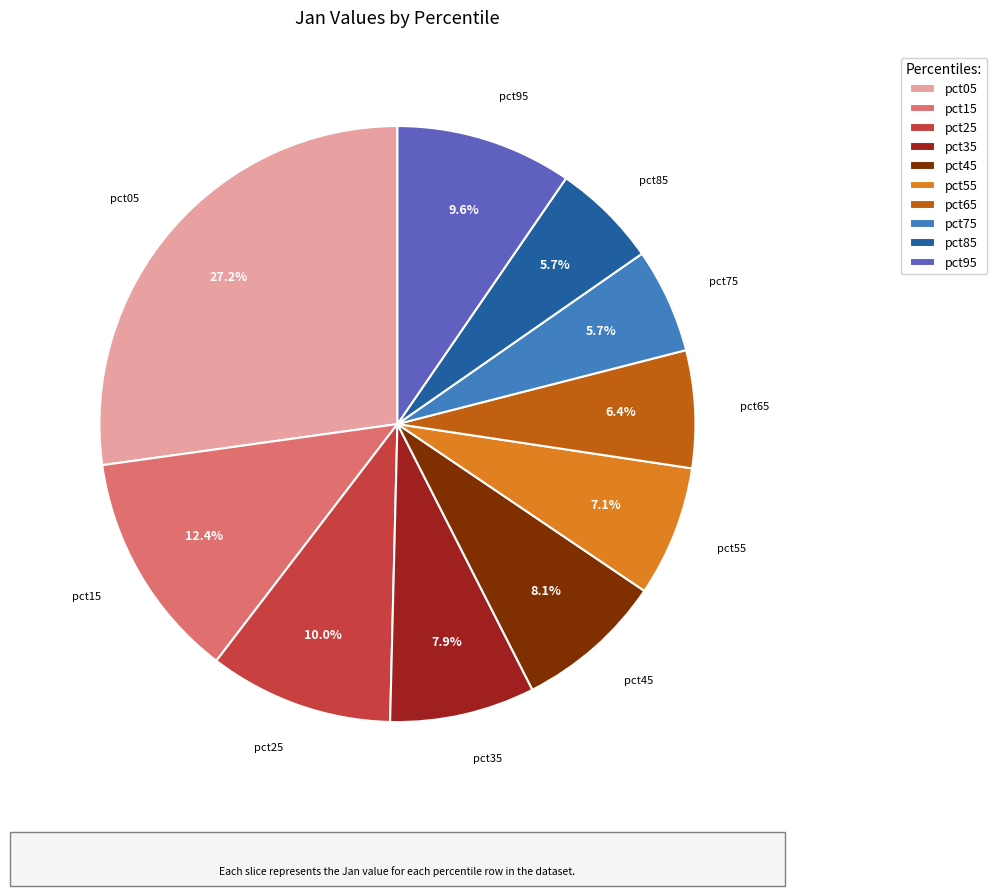

How many slices are in this pie chart?

10